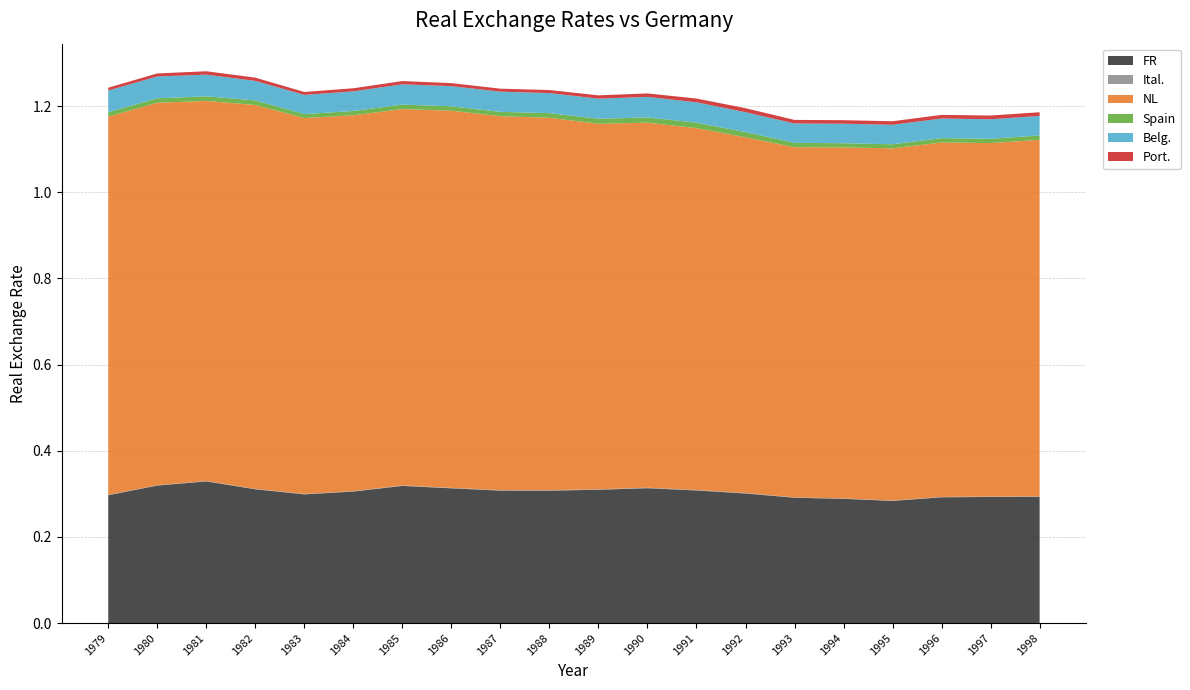

Reading right to left, extract all data points from this chart.

FR: 1998=0.3	1997=0.3	1996=0.3	1995=0.3	1994=0.3	1993=0.3	1992=0.3	1991=0.3	1990=0.3	1989=0.3	1988=0.3	1987=0.3	1986=0.3	1985=0.3	1984=0.3	1983=0.3	1982=0.3	1981=0.3	1980=0.3	1979=0.3
Ital.: 1998=0.0	1997=0.0	1996=0.0	1995=0.0	1994=0.0	1993=0.0	1992=0.0	1991=0.0	1990=0.0	1989=0.0	1988=0.0	1987=0.0	1986=0.0	1985=0.0	1984=0.0	1983=0.0	1982=0.0	1981=0.0	1980=0.0	1979=0.0
NL: 1998=0.8	1997=0.8	1996=0.8	1995=0.8	1994=0.8	1993=0.8	1992=0.8	1991=0.8	1990=0.8	1989=0.8	1988=0.9	1987=0.9	1986=0.9	1985=0.9	1984=0.9	1983=0.9	1982=0.9	1981=0.9	1980=0.9	1979=0.9
Spain: 1998=0.0	1997=0.0	1996=0.0	1995=0.0	1994=0.0	1993=0.0	1992=0.0	1991=0.0	1990=0.0	1989=0.0	1988=0.0	1987=0.0	1986=0.0	1985=0.0	1984=0.0	1983=0.0	1982=0.0	1981=0.0	1980=0.0	1979=0.0
Belg.: 1998=0.0	1997=0.0	1996=0.0	1995=0.0	1994=0.0	1993=0.0	1992=0.0	1991=0.0	1990=0.0	1989=0.0	1988=0.0	1987=0.0	1986=0.0	1985=0.0	1984=0.0	1983=0.0	1982=0.0	1981=0.1	1980=0.1	1979=0.1
Port.: 1998=0.0	1997=0.0	1996=0.0	1995=0.0	1994=0.0	1993=0.0	1992=0.0	1991=0.0	1990=0.0	1989=0.0	1988=0.0	1987=0.0	1986=0.0	1985=0.0	1984=0.0	1983=0.0	1982=0.0	1981=0.0	1980=0.0	1979=0.0